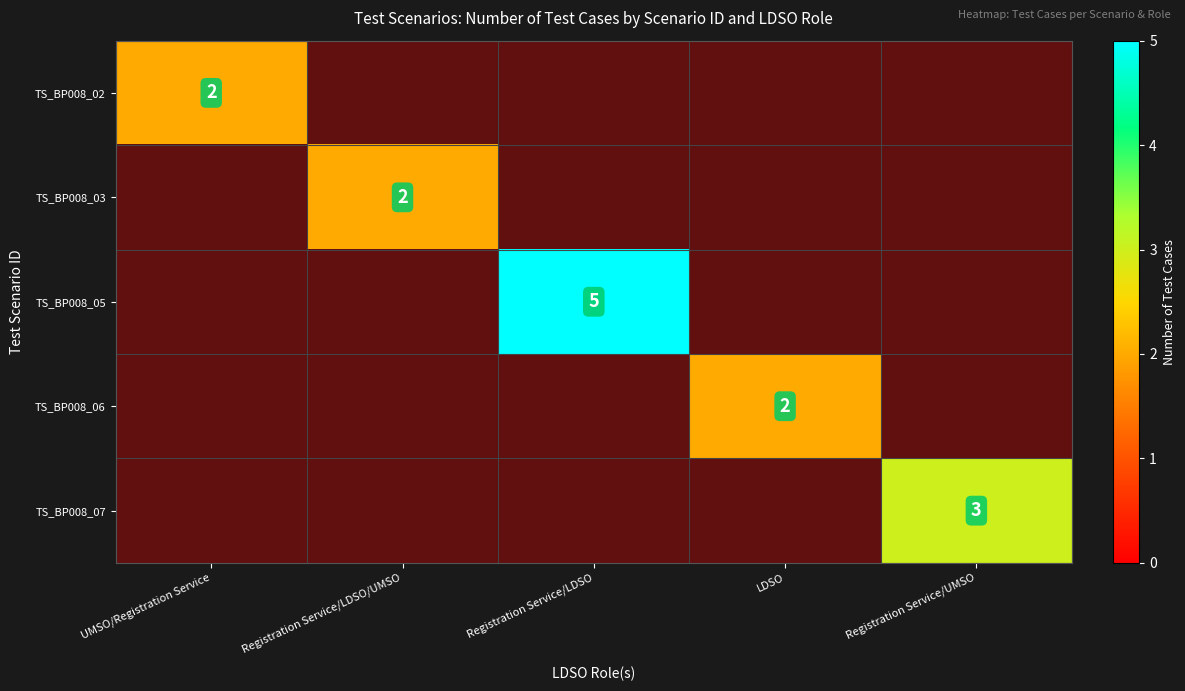

What is the sum of all TS_BP008_03 values?

2